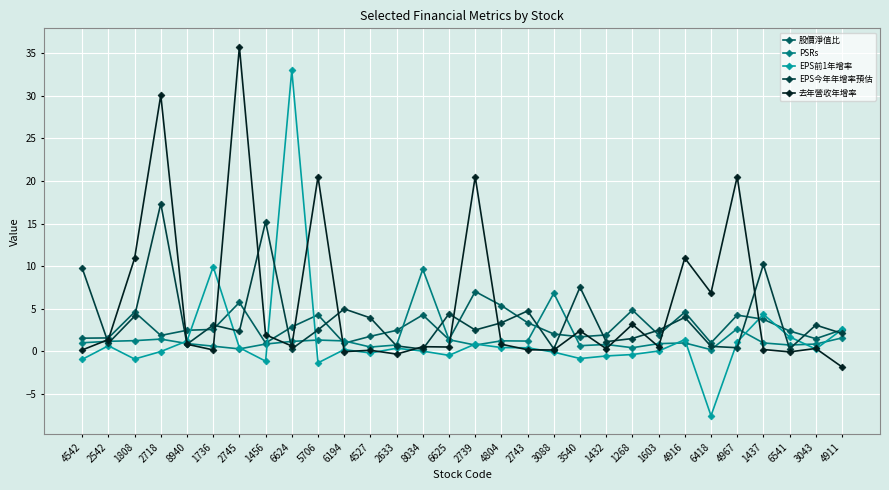

True or false: 股價淨值比 has a value of 2.0 at 3088.

True